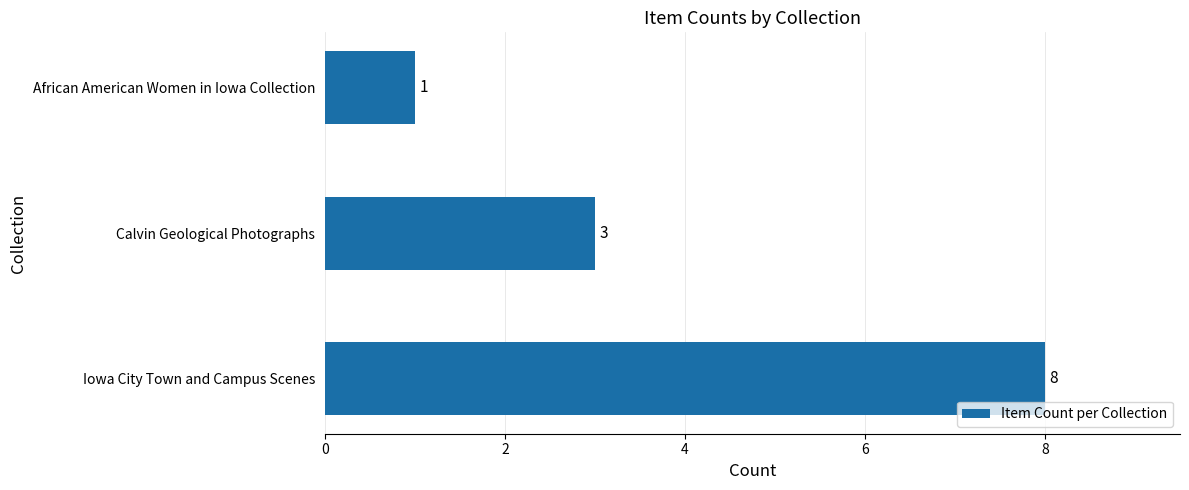

How many distinct data groups are displayed?

1